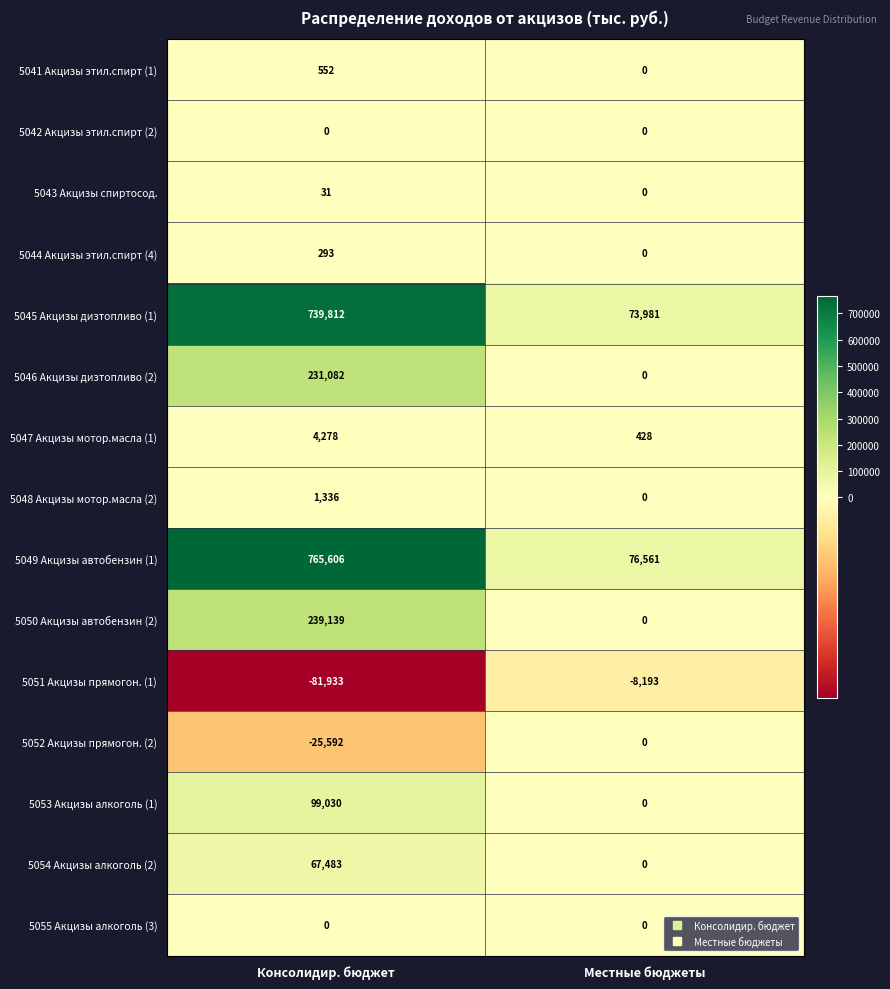

What is the greatest value displayed?

765606